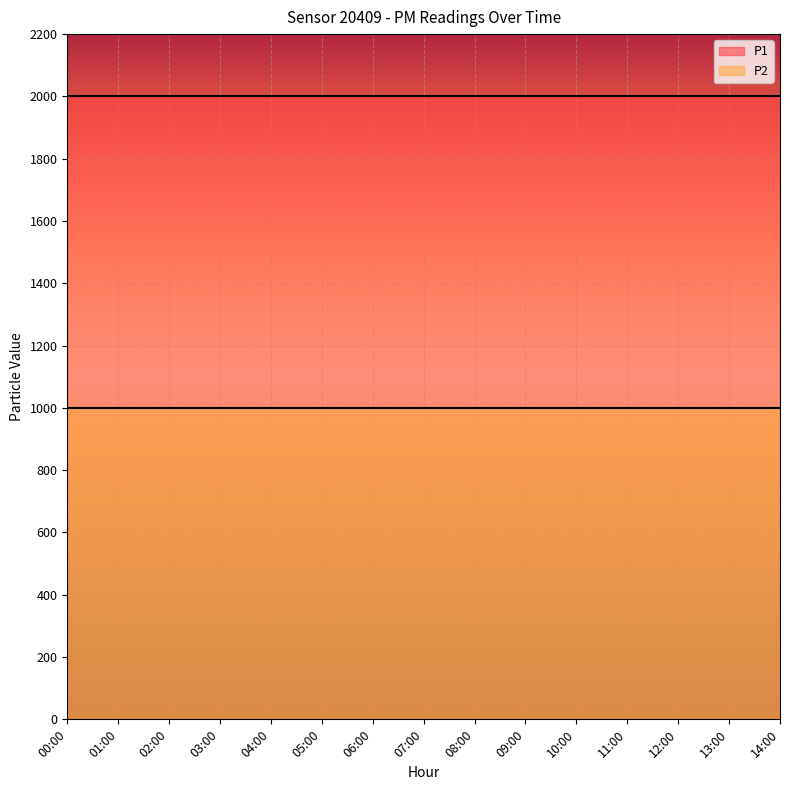

Which series changed the most between 05:00 and 13:00?

P1